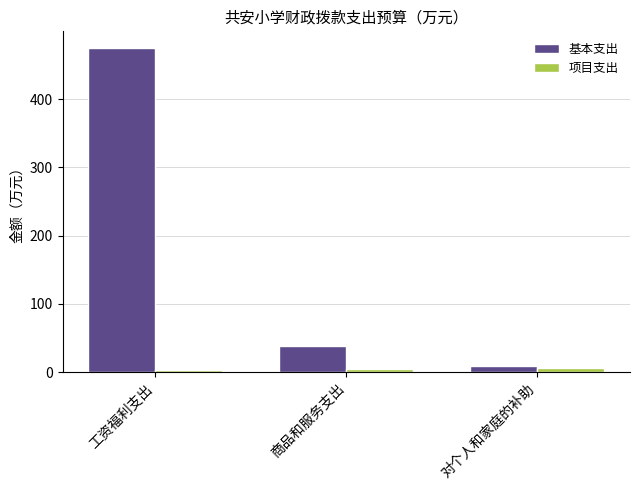

Where does the 基本支出 series first go above 38?

工资福利支出